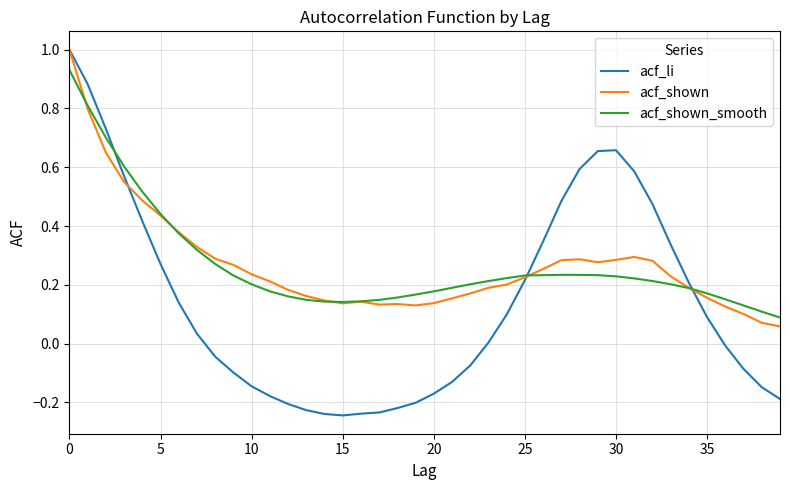

What is the maximum value for acf_shown?

1.0